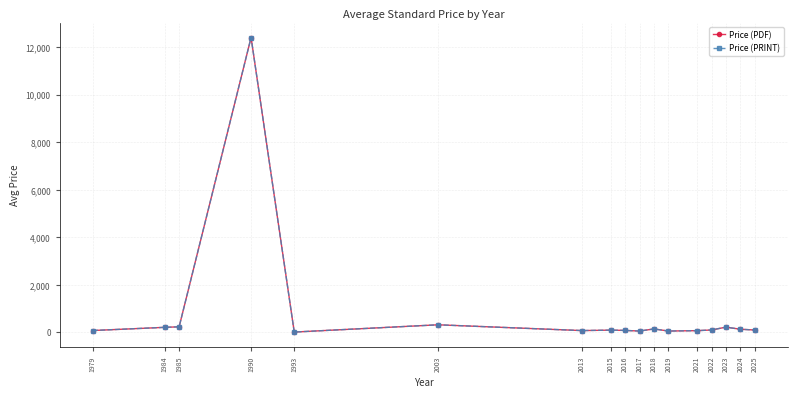

True or false: Price (PDF) has a value of 70.0 at 2017.

False